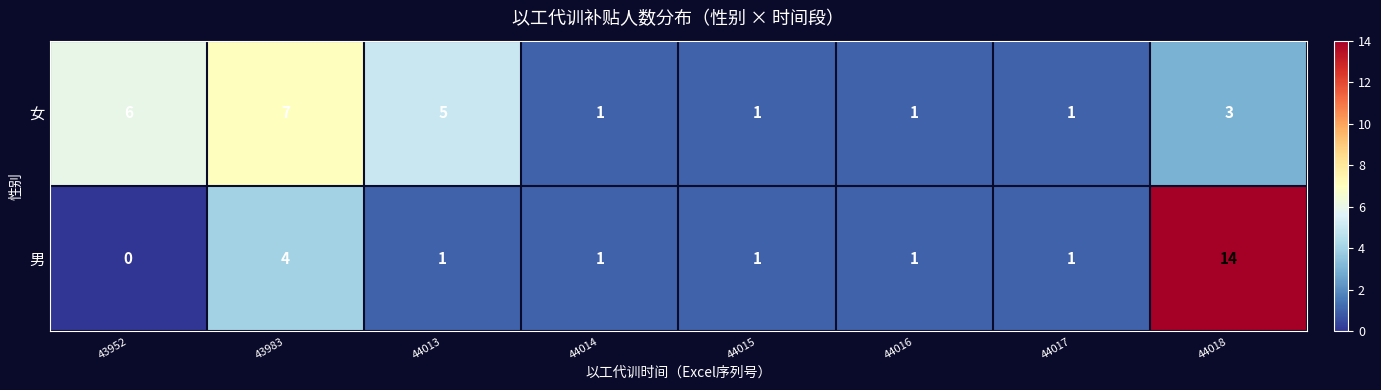

What is the total value across all series at 44017?

2